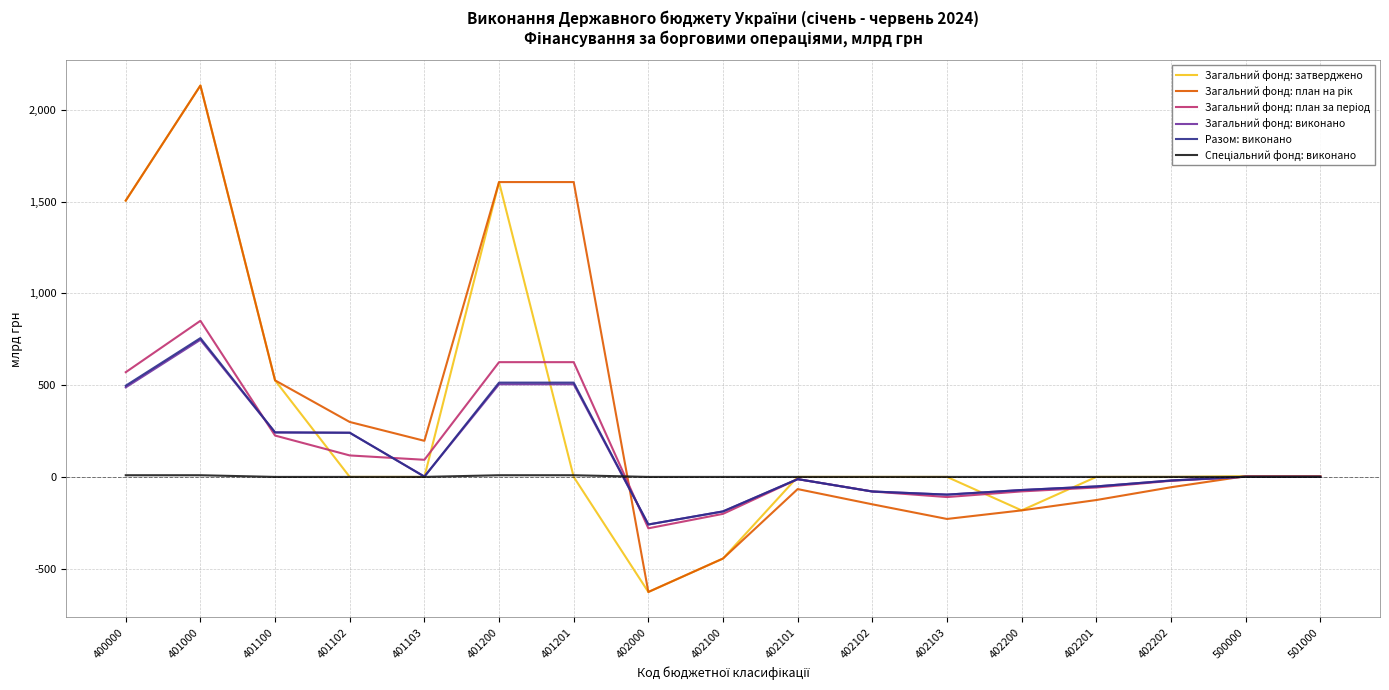

At which category is the sum across all series the highest?

401000